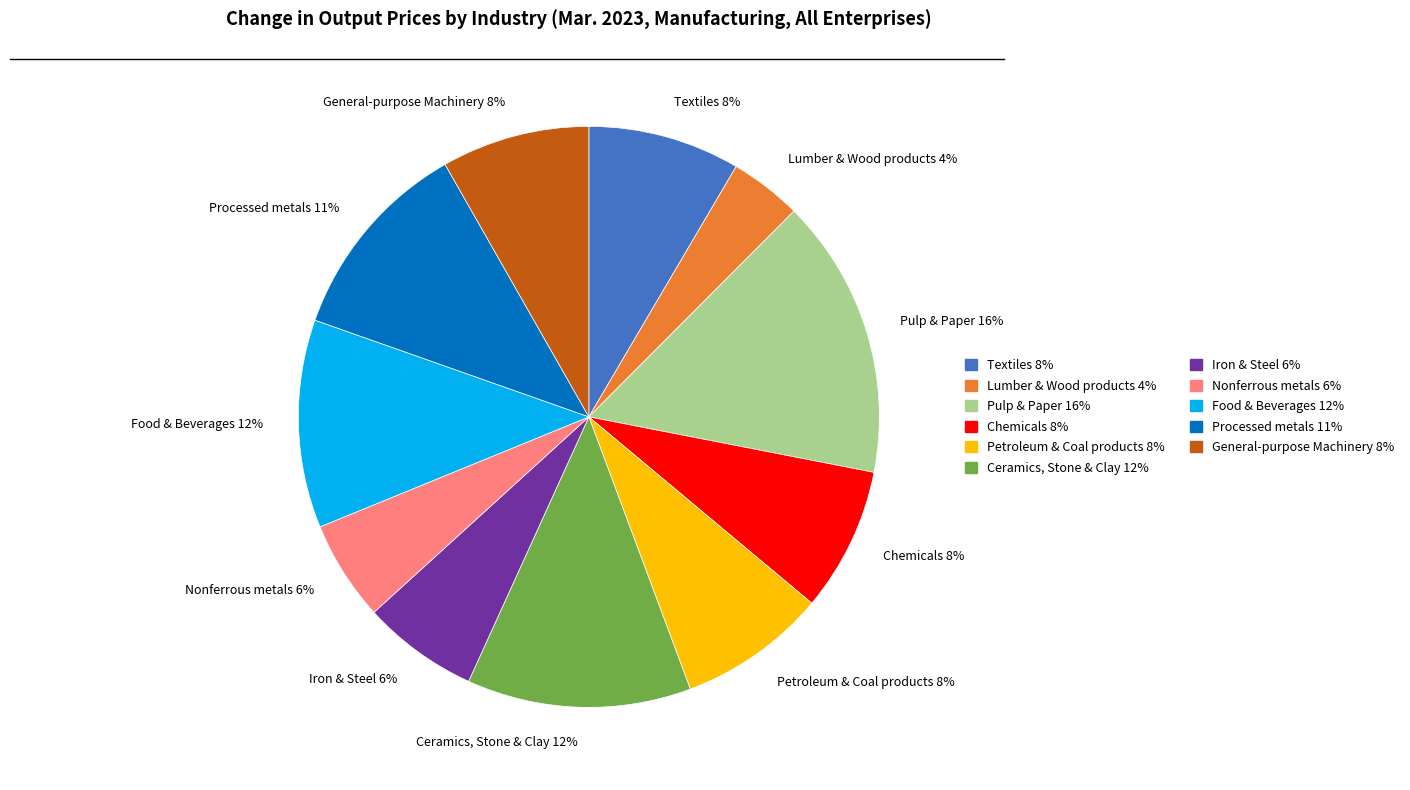

What percentage is the Textiles slice, to the nearest percent?

8%